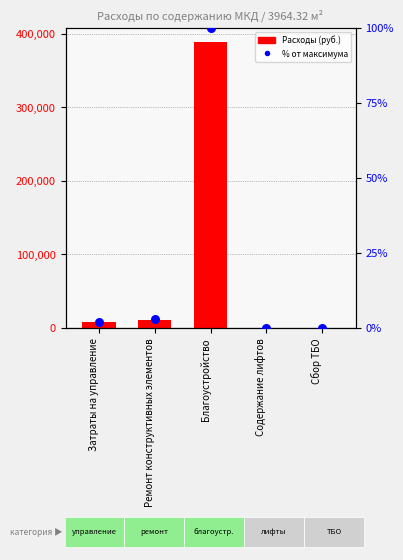

Which series has the largest Y range (max minus min)?

Расходы (руб.)